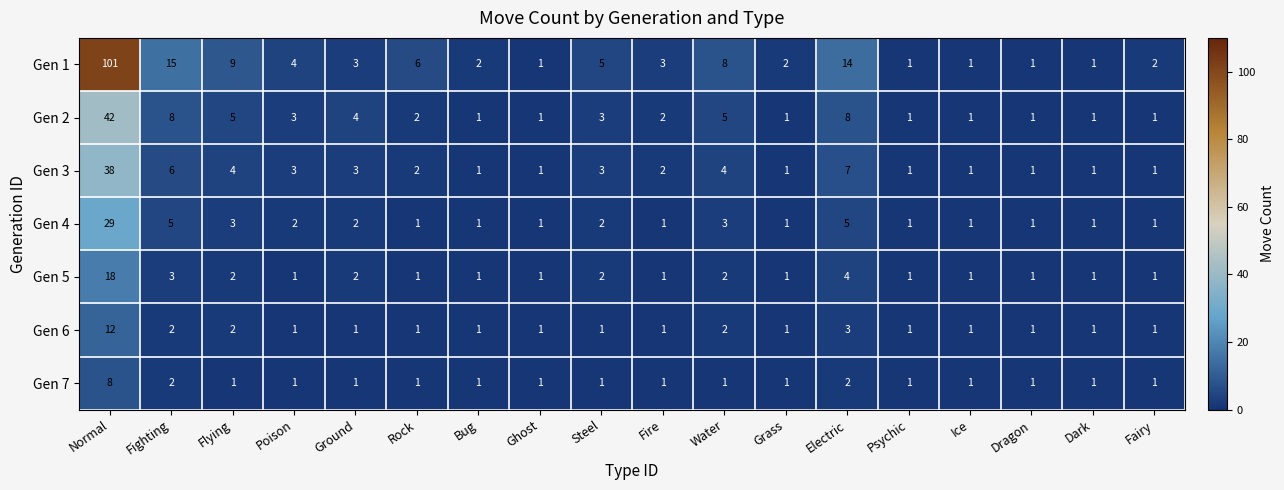

How many categories are shown in the chart?

18